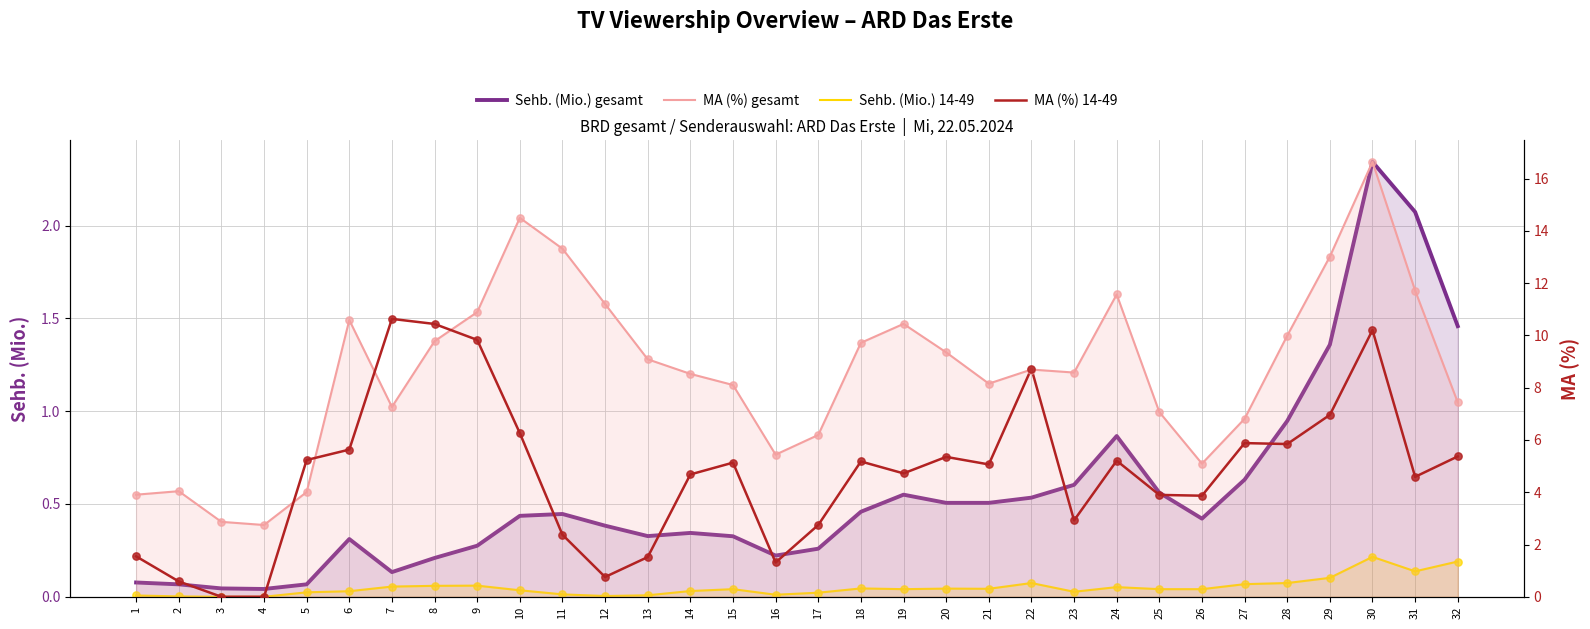

Which series has the largest total across all categories?

MA (%) gesamt